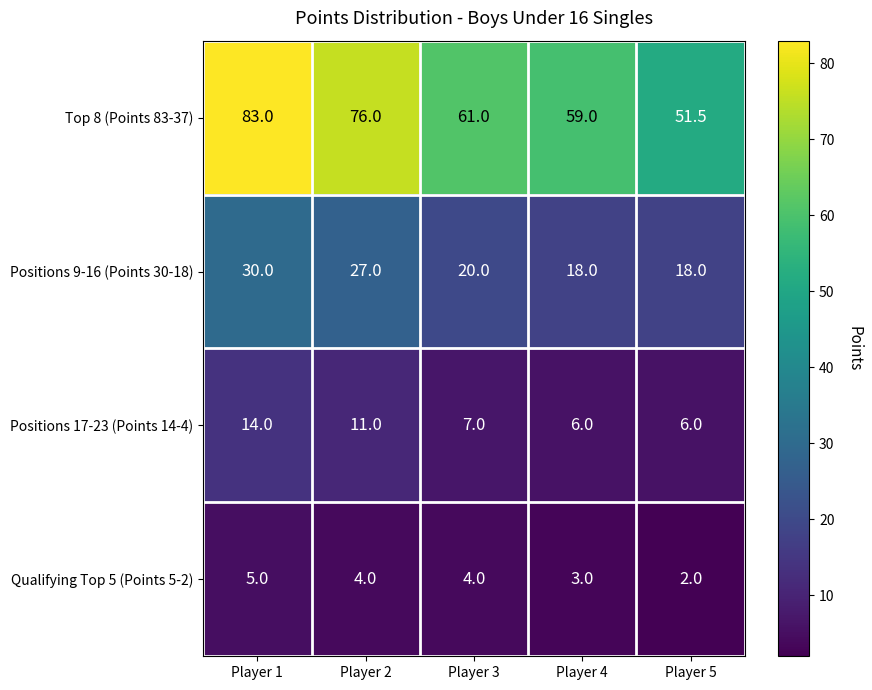

What is the total value across all series at Player 3?

92.0